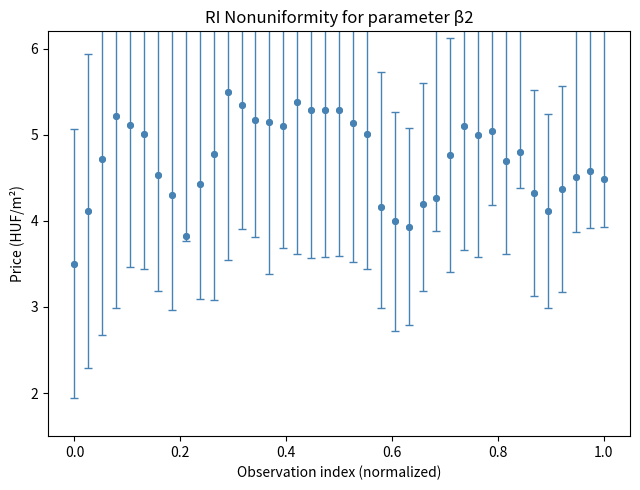

What is the maximum value shown in the chart?

5.5